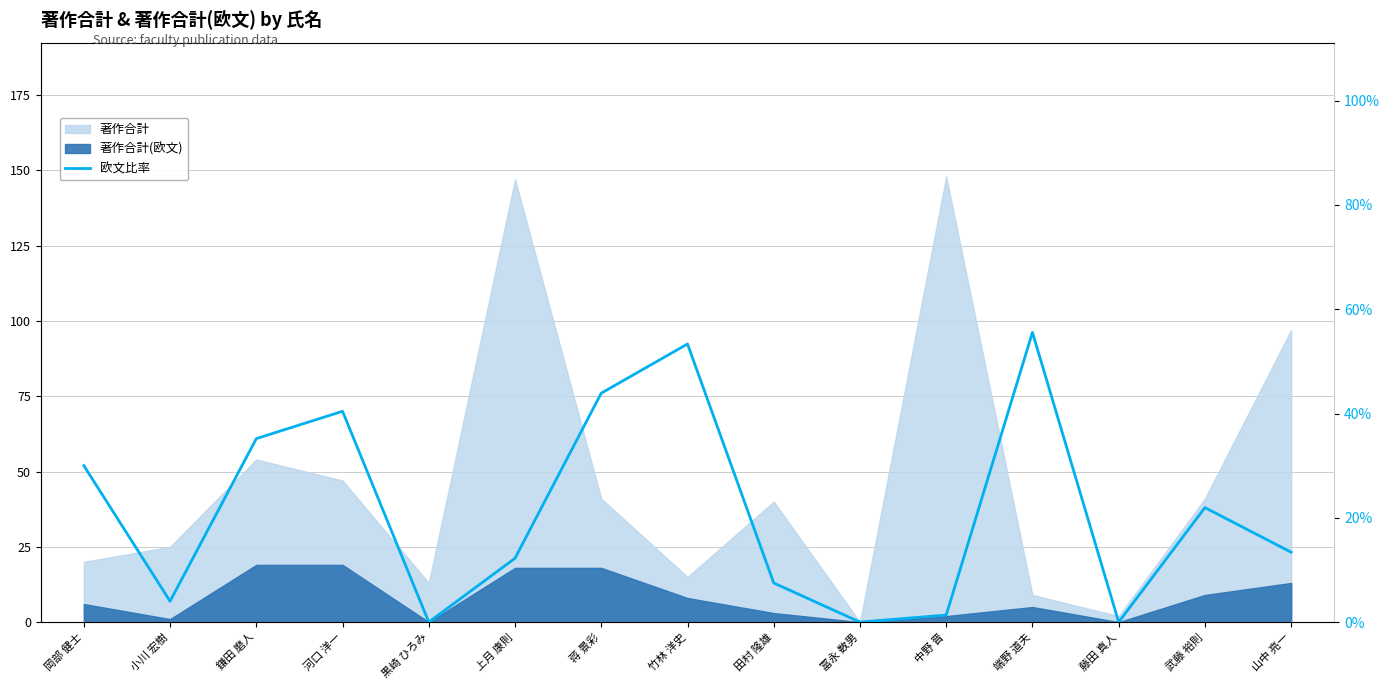

The value at 竹林 洋史 is 0.9. True or false?

False